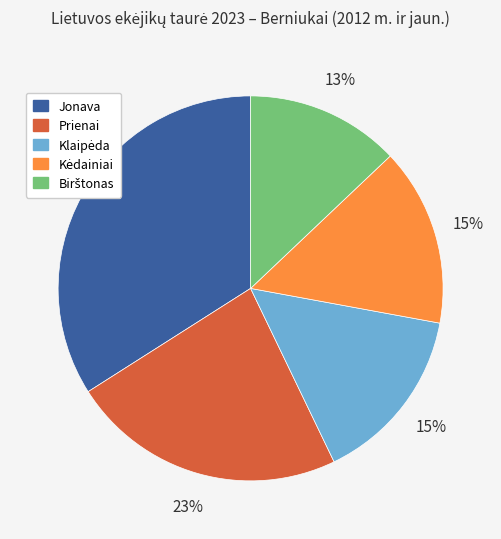

Is it true that Jonava is 23% of the pie?

False